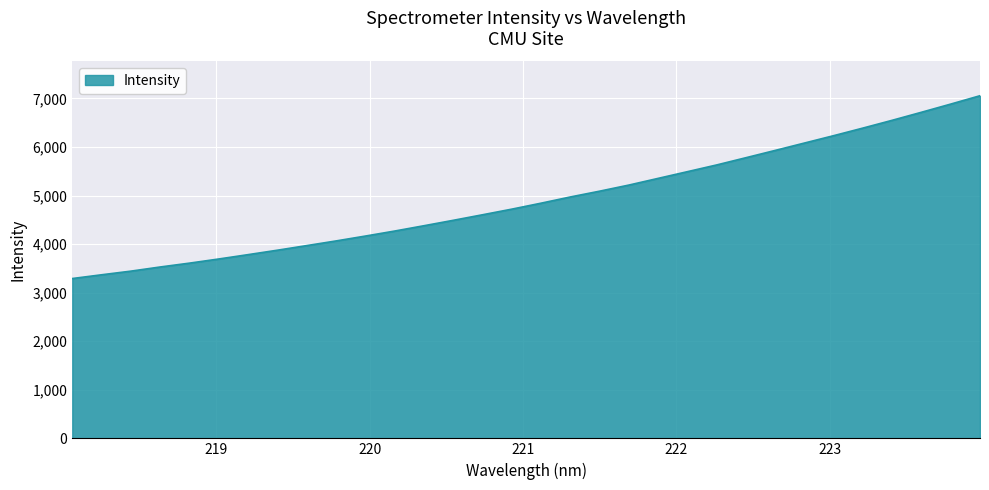

What is the greatest value displayed?

7055.8